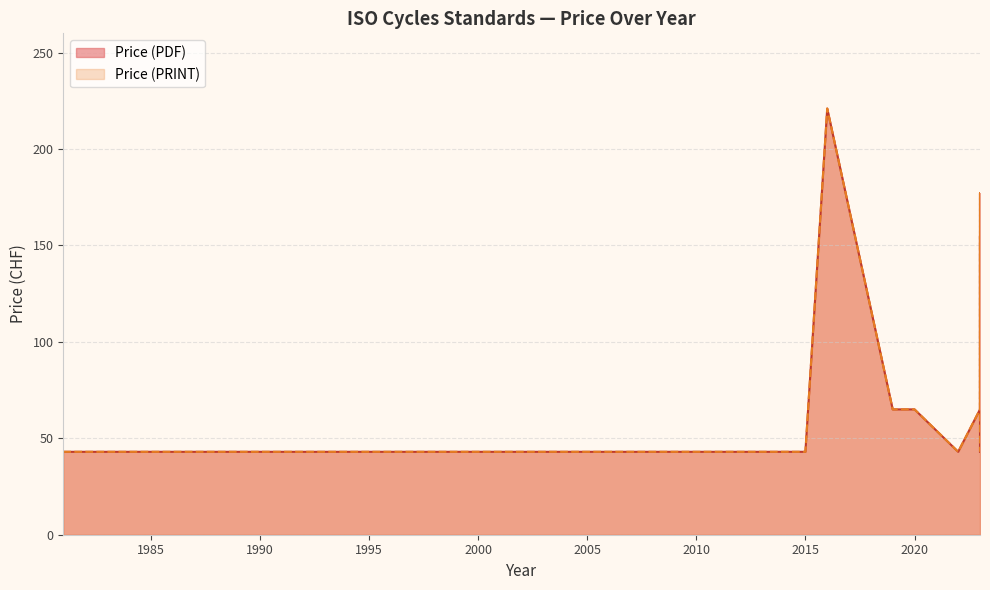

List the labels in order of Price (PRINT) value, largest first.

2016, 2023, 2023, 2023, 2023, 2023, 2023, 2023, 2023, 2023, 2019, 2020, 2023, 2023, 2023, 1981, 1986, 1989, 1989, 1990, 1991, 1994, 2015, 2015, 2022, 2023